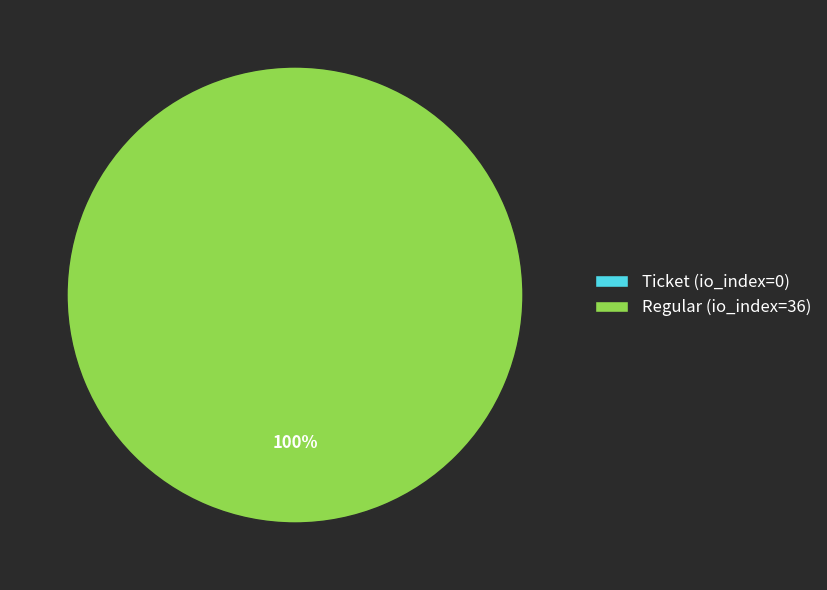

Does Regular (io_index=36) represent more than half of the total?

Yes